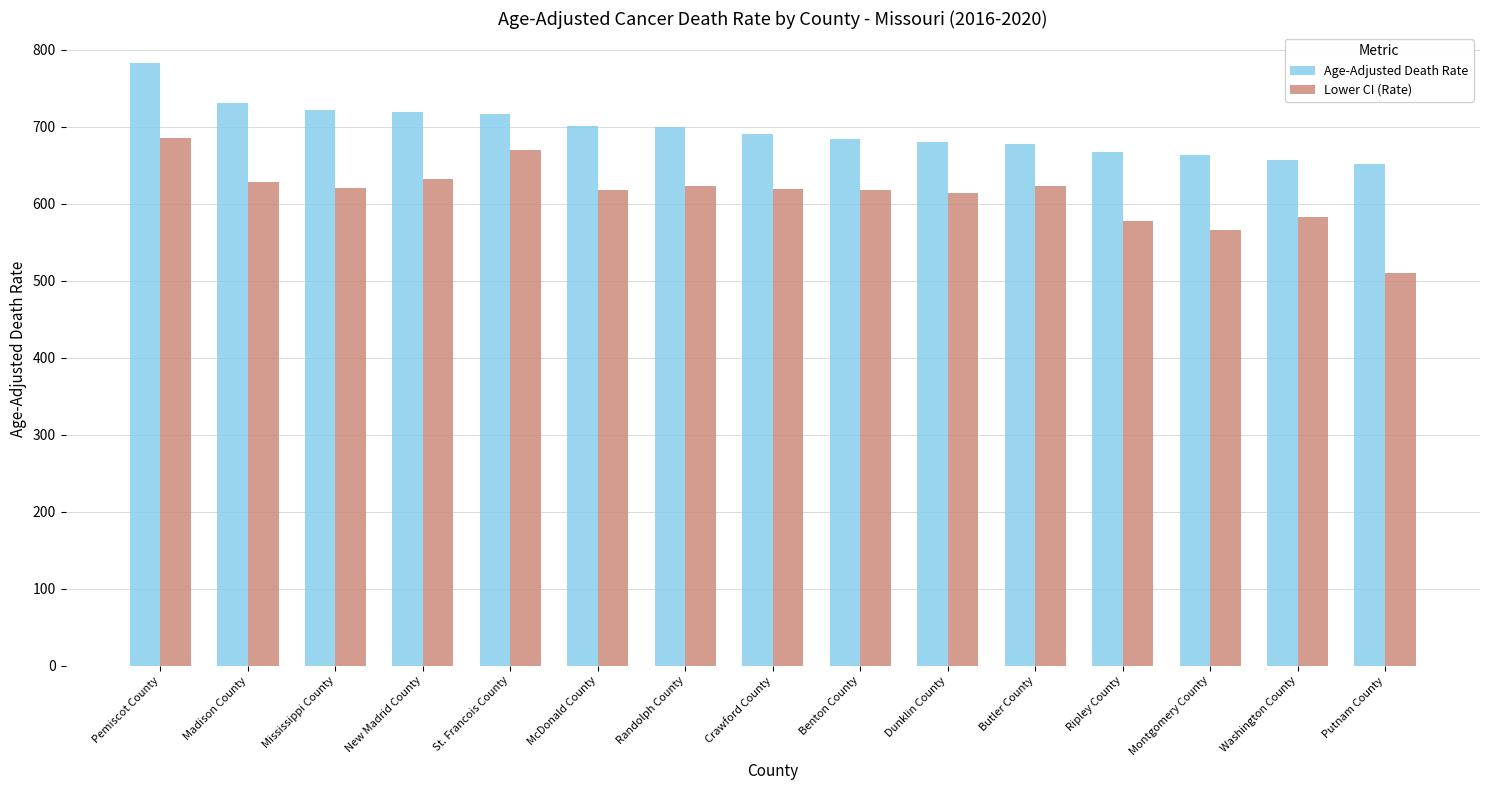

How many bars are there in total?

30